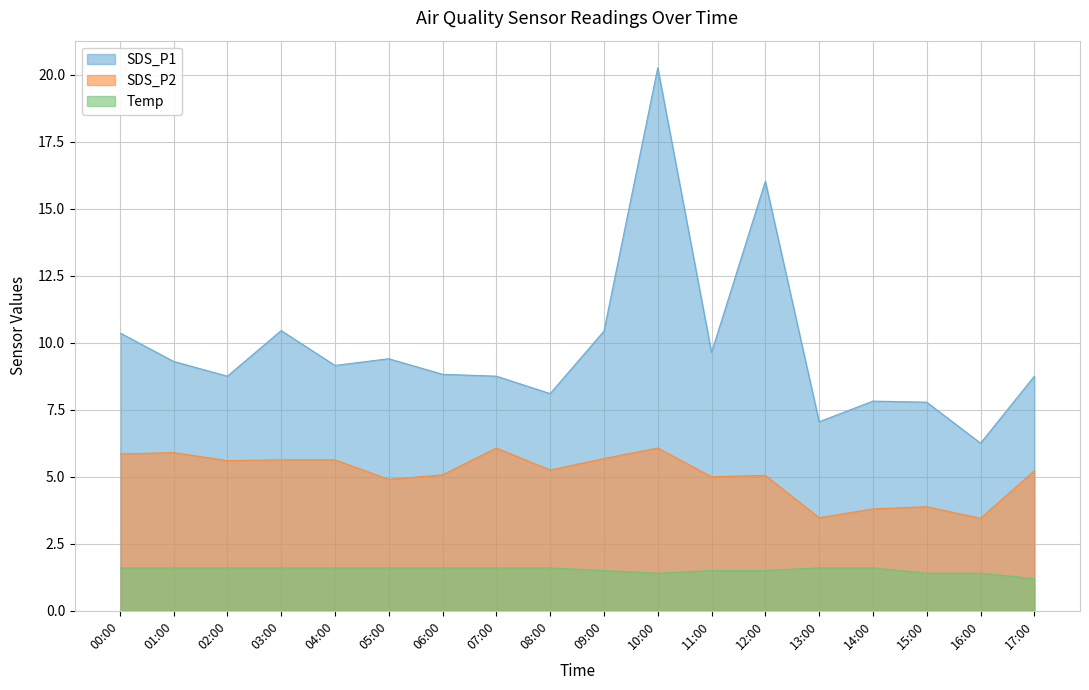

Rank the series at 02:00 from lowest to highest value.

Temp, SDS_P2, SDS_P1